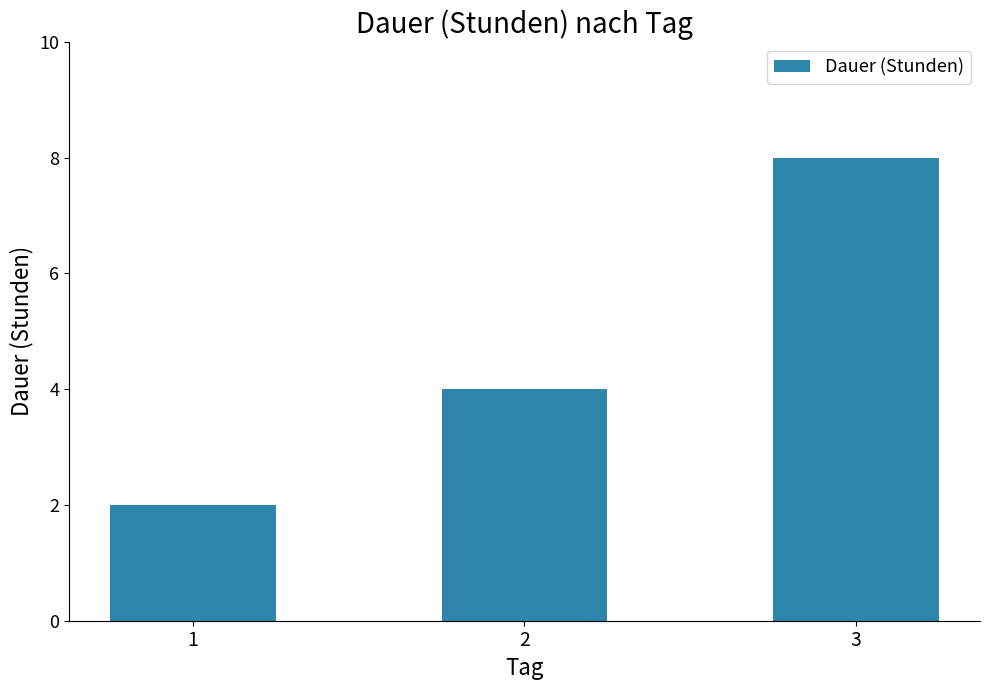

What is the maximum value shown in the chart?

8